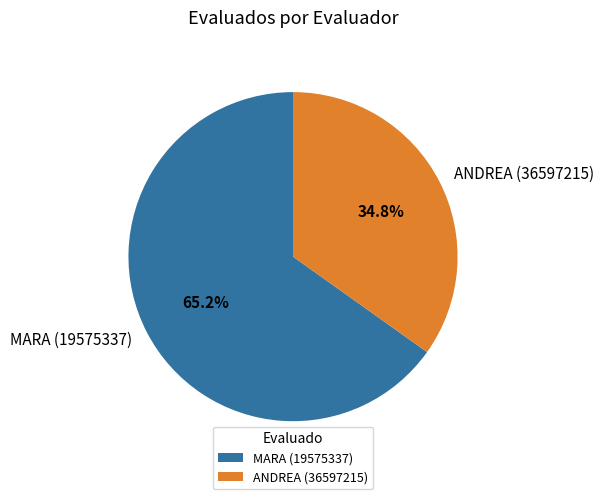

Which category accounts for the majority?

MARA (19575337)